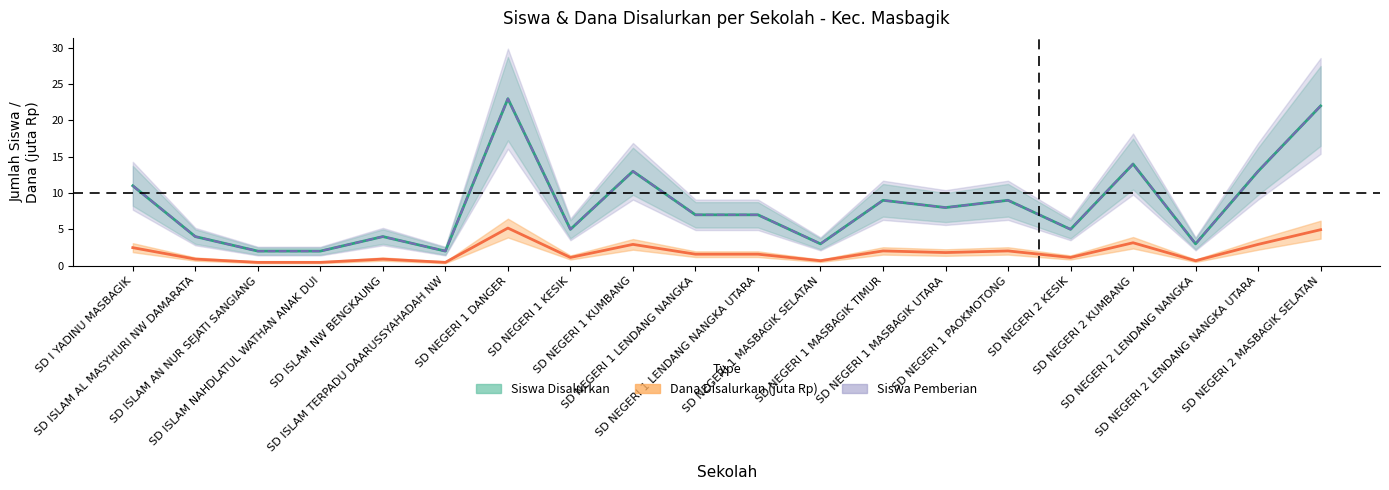

Is it true that Siswa Pemberian equals 0.3 at SD ISLAM NW BENGKAUNG?

False